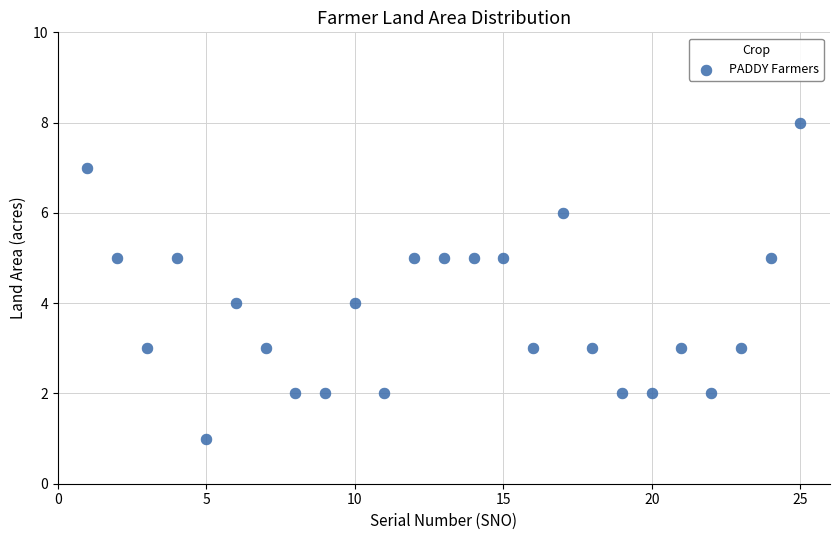

What is the range of Y values (max minus min)?

7